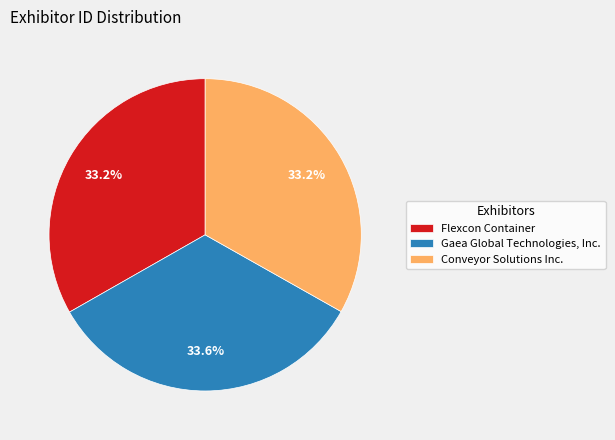

Count the number of slices in the pie.

3